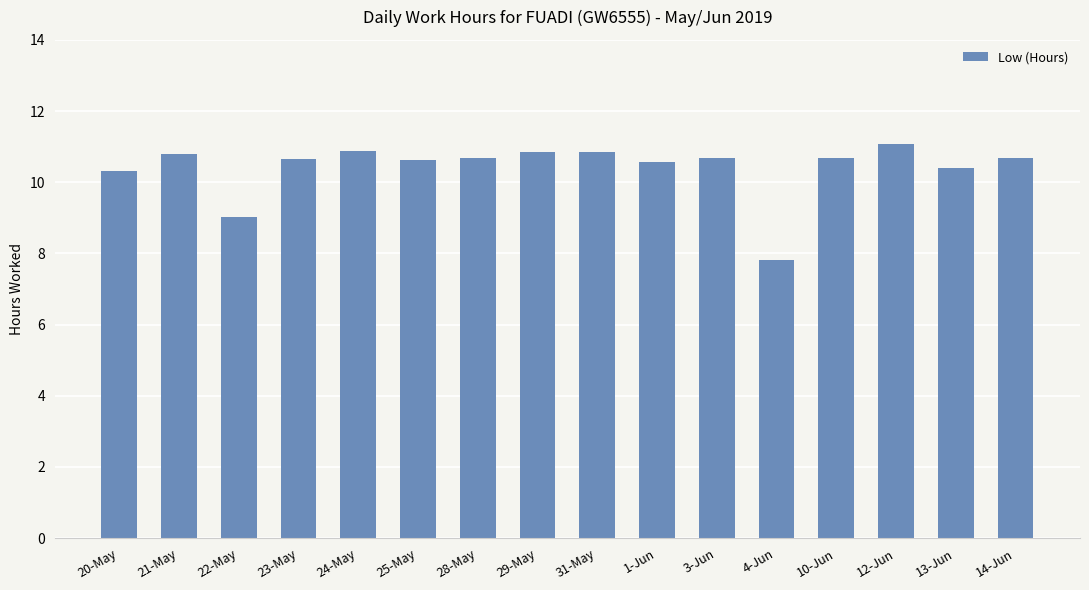

What is the label of the 8th bar from the left?

29-May